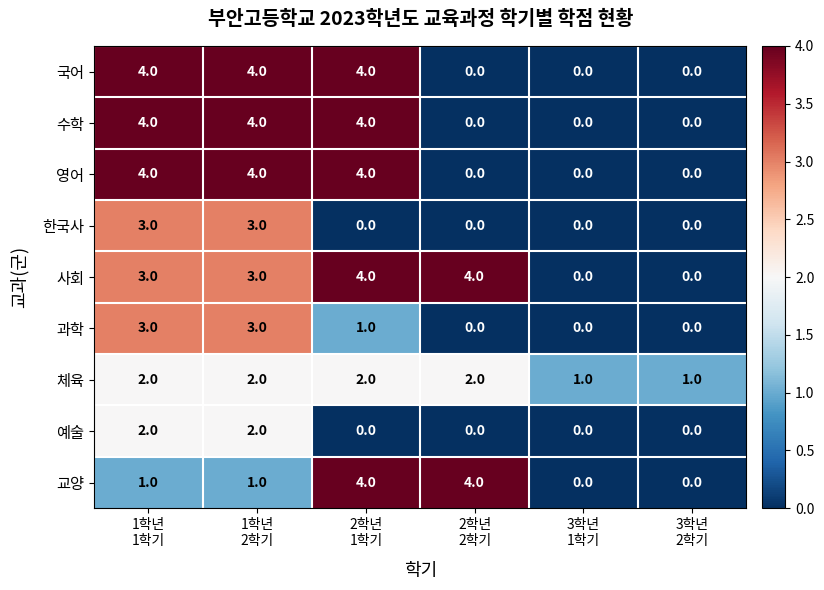

What is the maximum value shown in the chart?

4